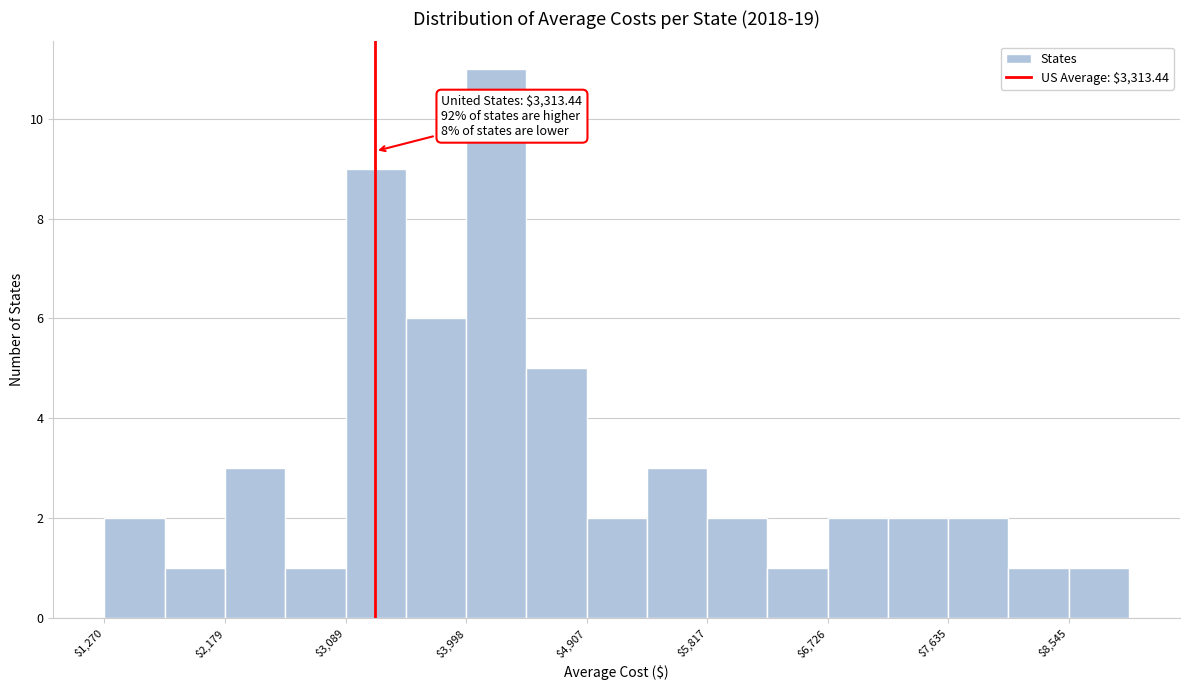

Which range on the x-axis has the tallest bar?

4000 to 4500